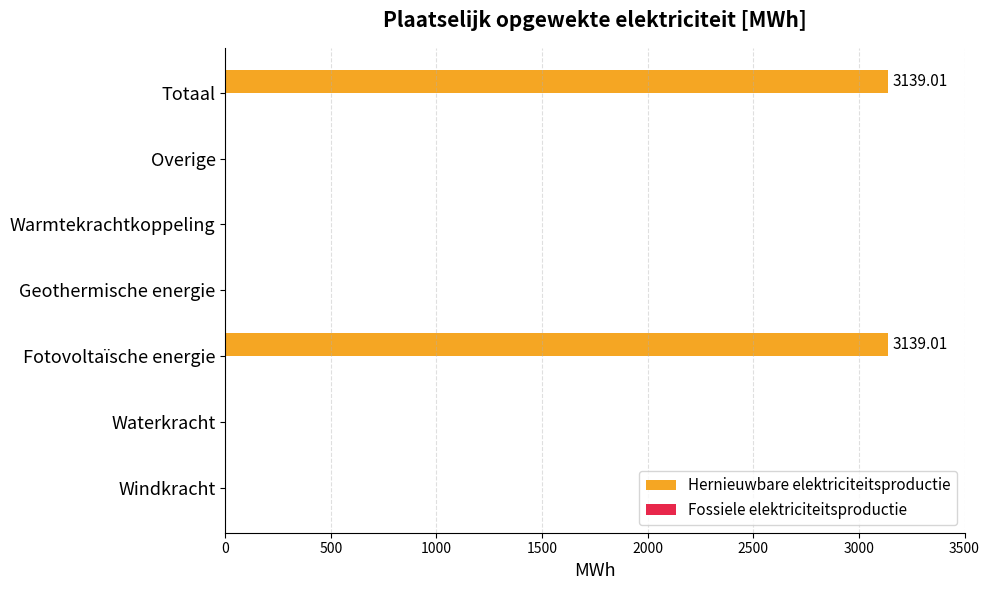

What is the sum of the values at Totaal and Fotovoltaïsche energie?

6278.0